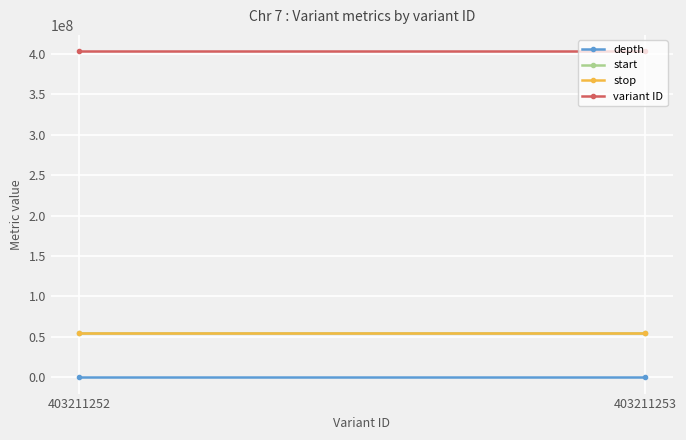

Reading right to left, list all the values displayed in this chart.

depth: 26	26
start: 54706391	54706391
stop: 54706392	54706392
variant ID: 403211253	403211252